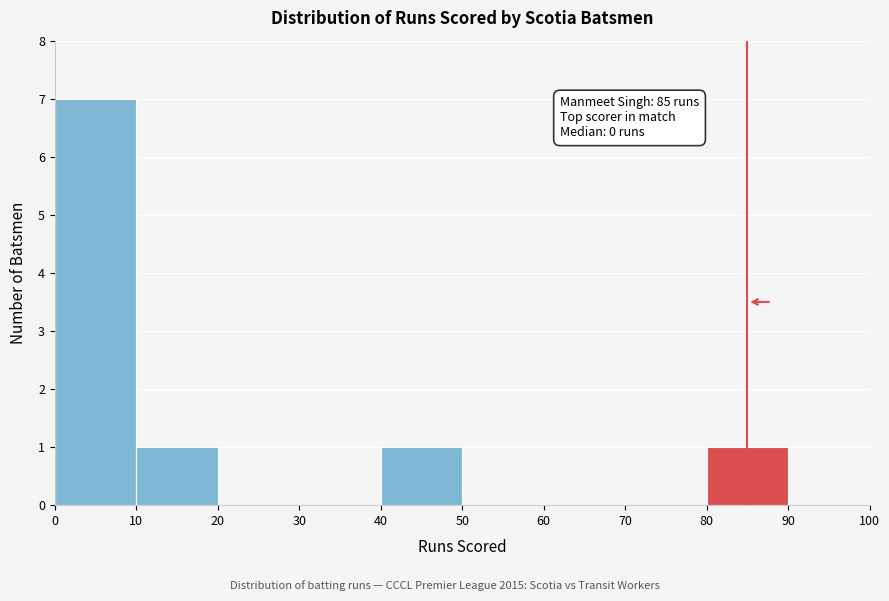

Which range on the x-axis has the tallest bar?

0 to 10